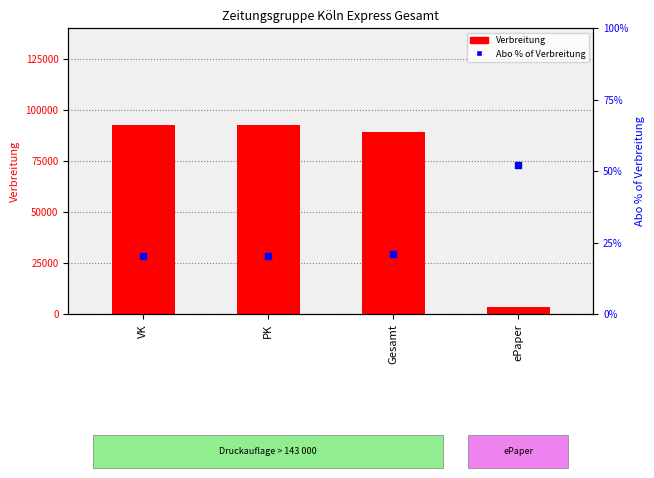

At how many categories does at least one series exceed 40730?

3